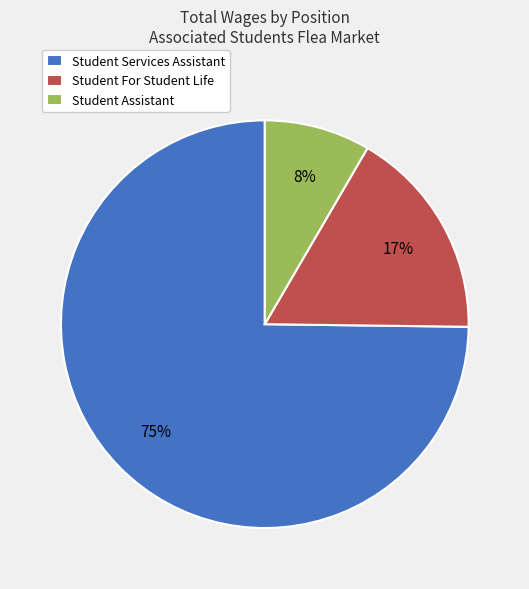

Is Student Assistant the majority of the pie?

No